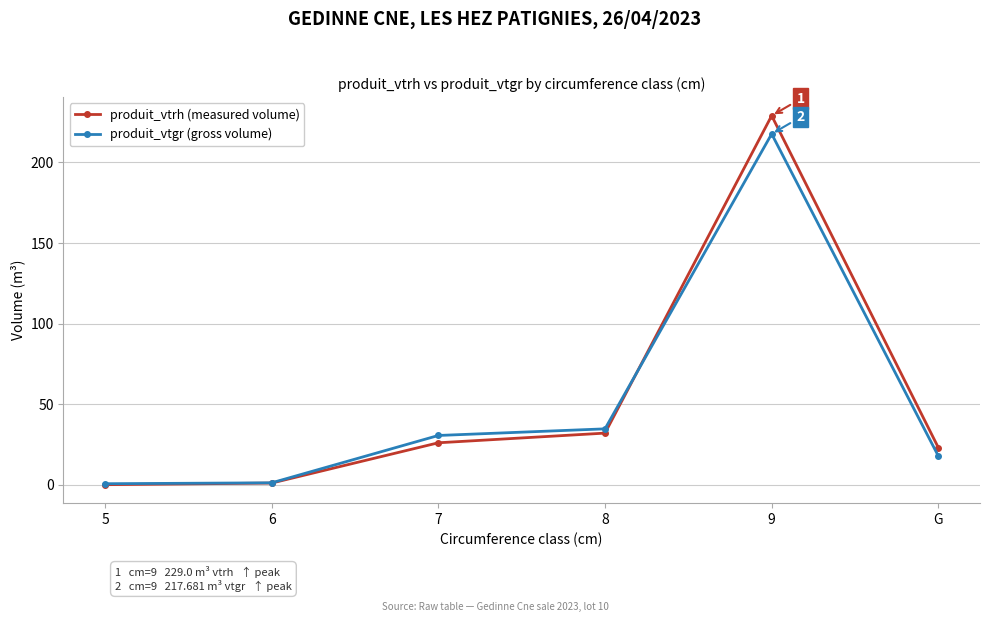

The produit_vtrh (measured volume) series shows 149.7 at 9. True or false?

False